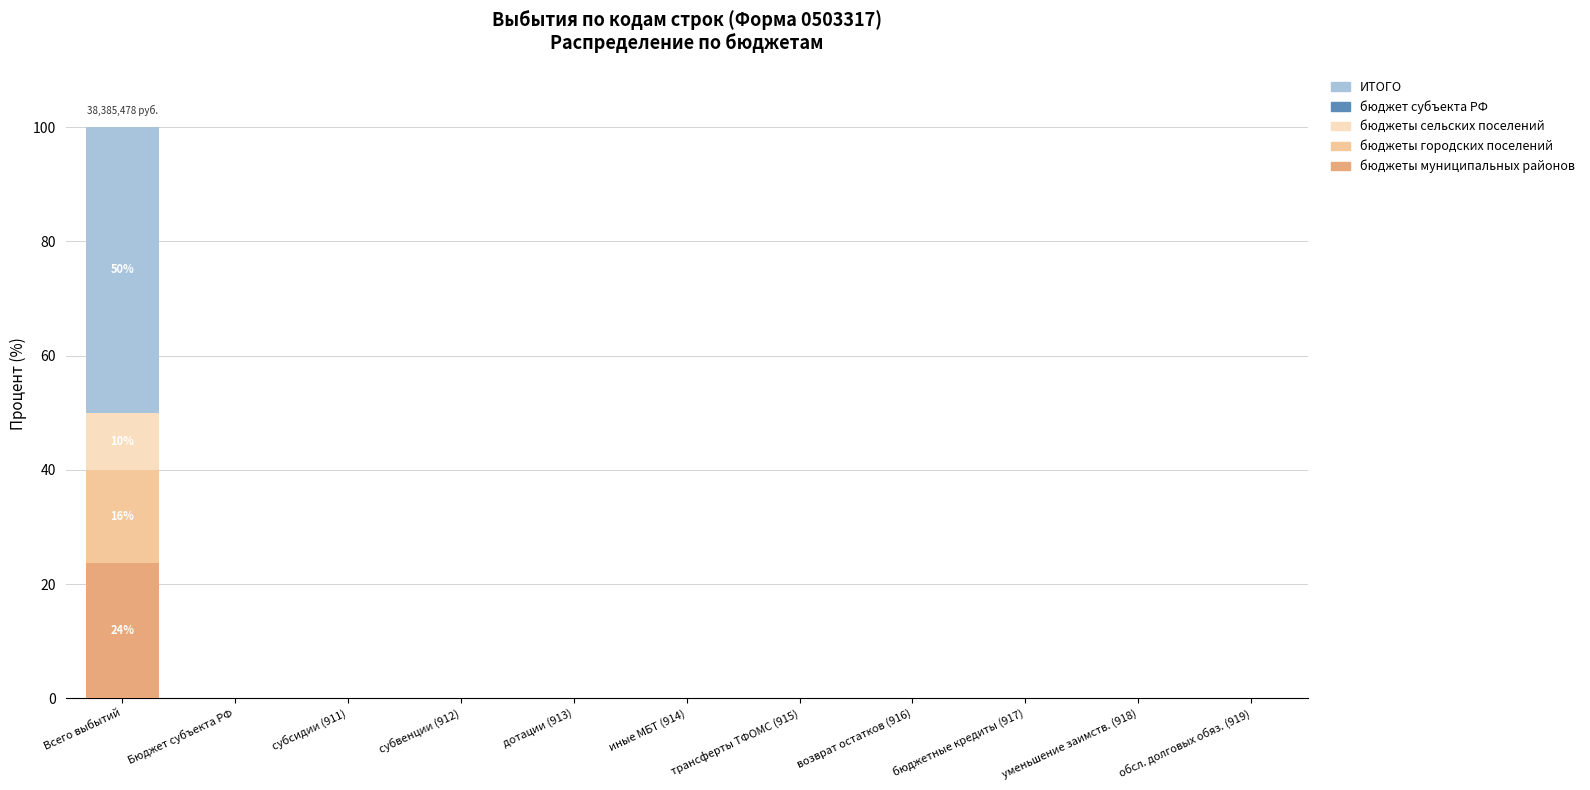

At which category is the sum across all series the highest?

Всего выбытий